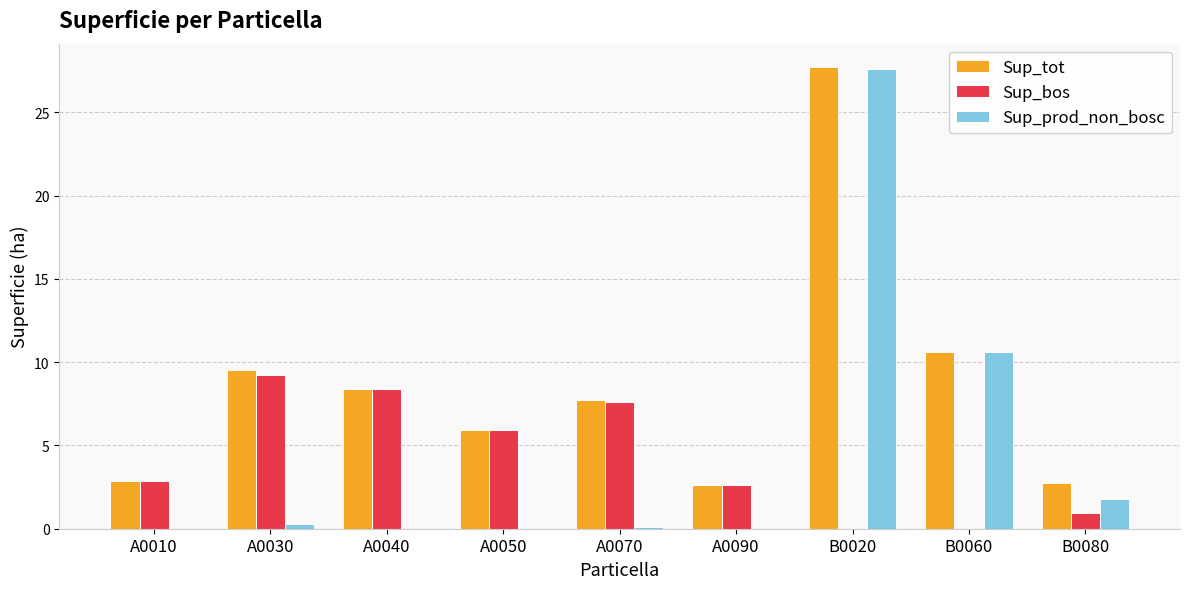

Is it true that Sup_bos equals -5.8 at B0020?

False